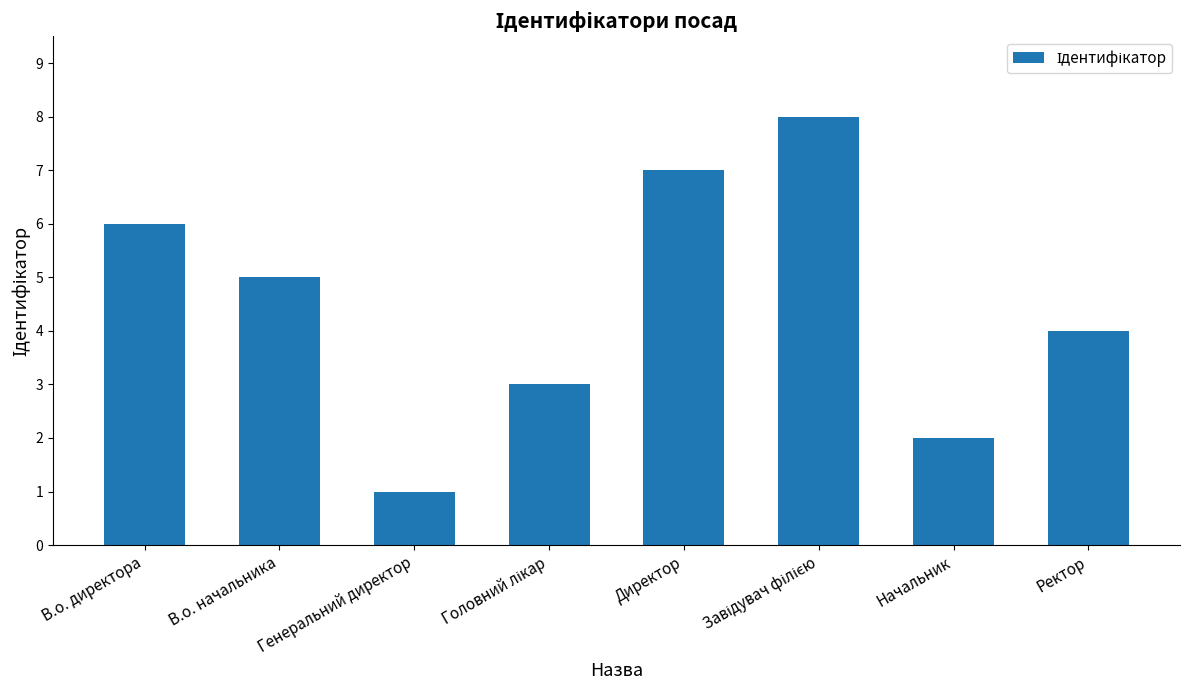

What is the sum of all values?

36